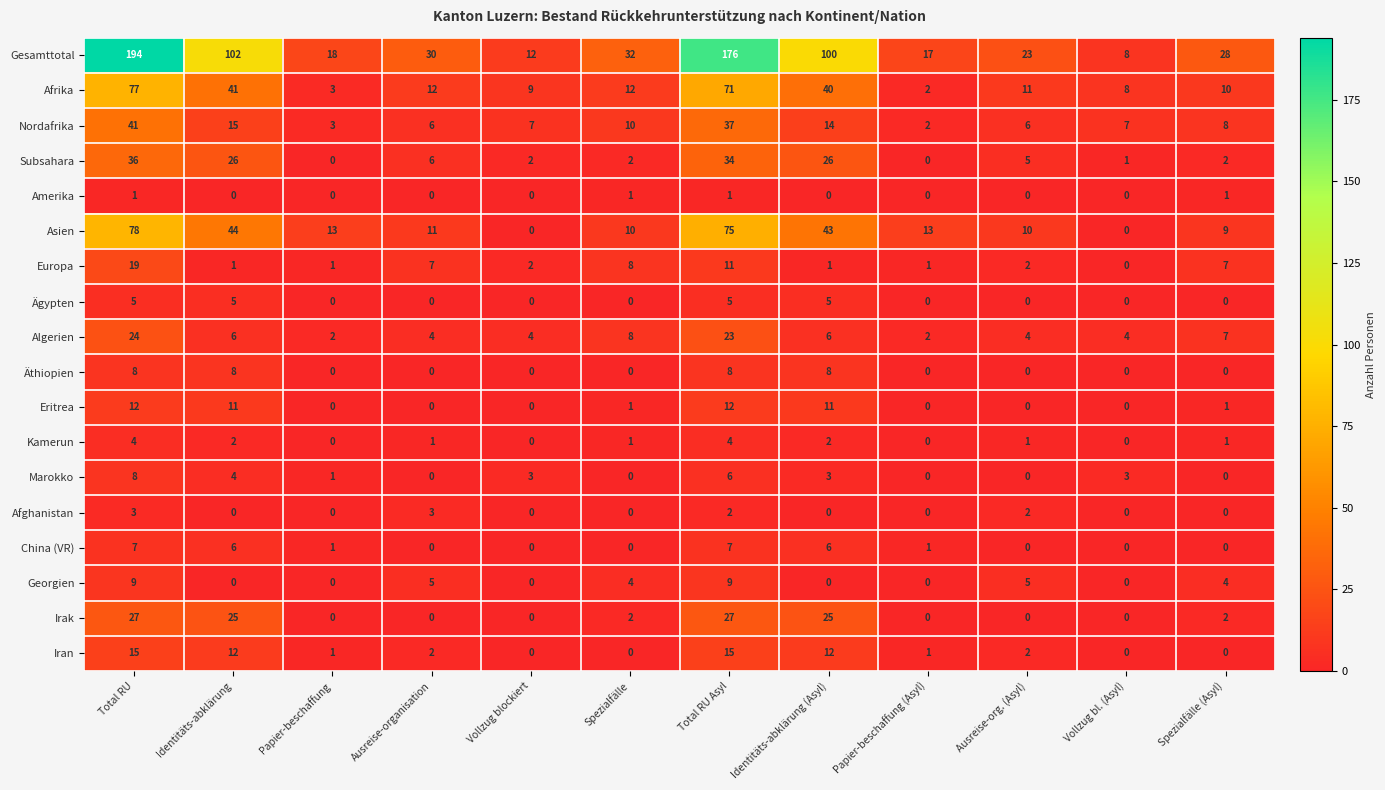

At which category does the chart reach its peak across all series?

Total RU